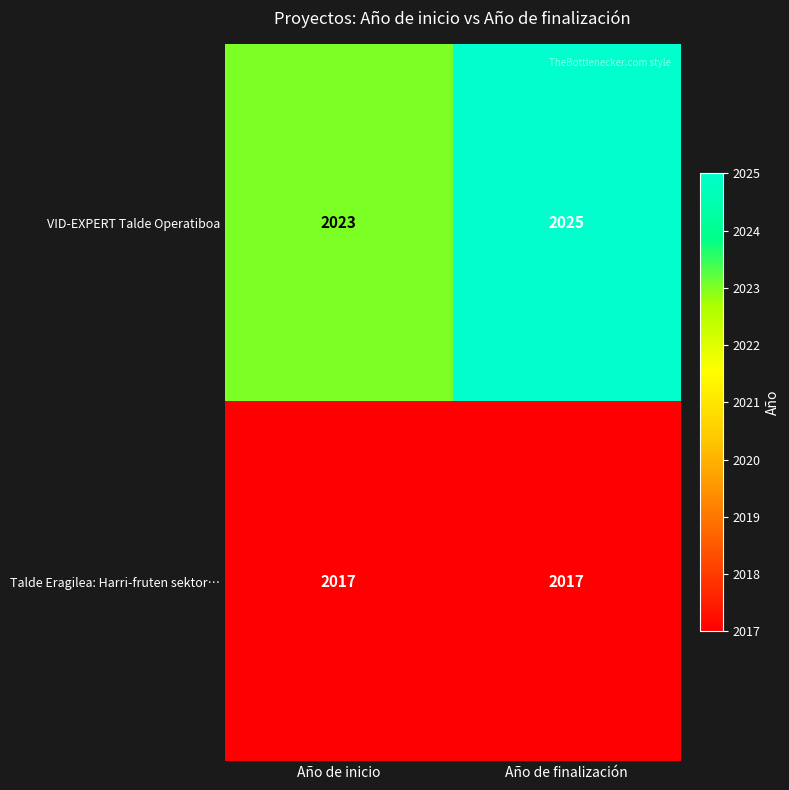

Reading right to left, transcribe all the data shown in this chart.

VID-EXPERT Talde Operatiboa: Año de finalización=2025	Año de inicio=2023
Talde Eragilea: Harri-fruten sektor…: Año de finalización=2017	Año de inicio=2017